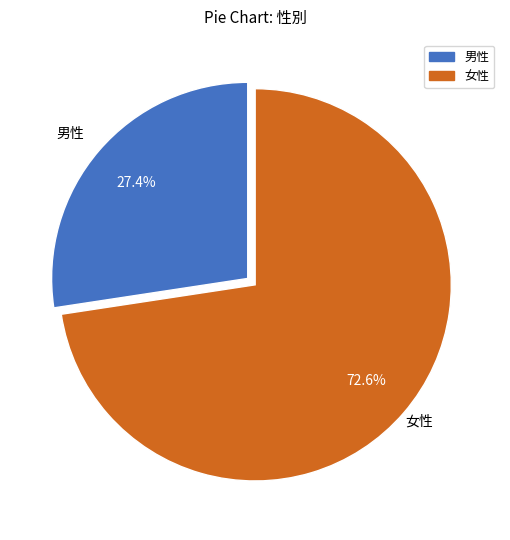

To the nearest percent, what percentage of the pie is 女性?

73%